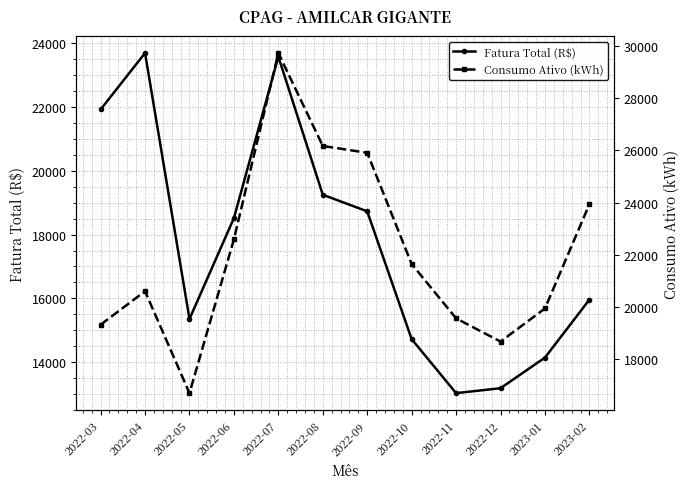

True or false: Fatura Total (R$) and Consumo Ativo (kWh) cross at least once.

True